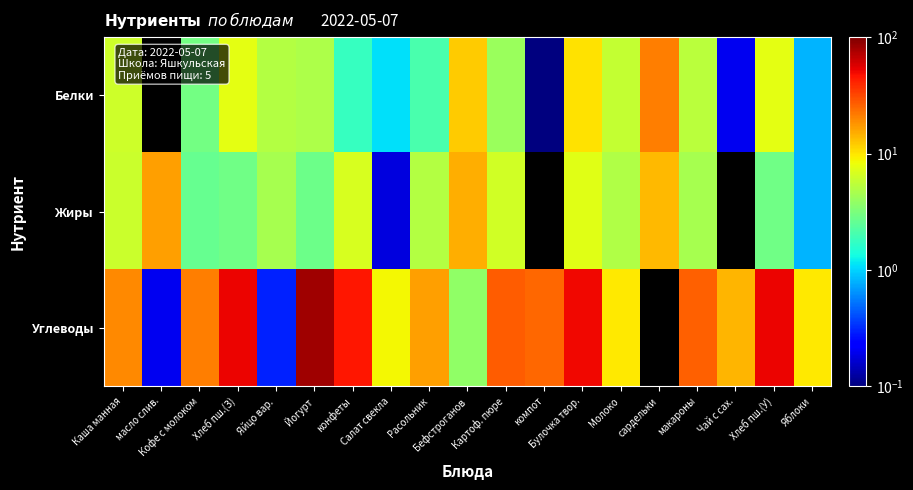

List the series in order of their peak value, lowest first.

Жиры, Белки, Углеводы